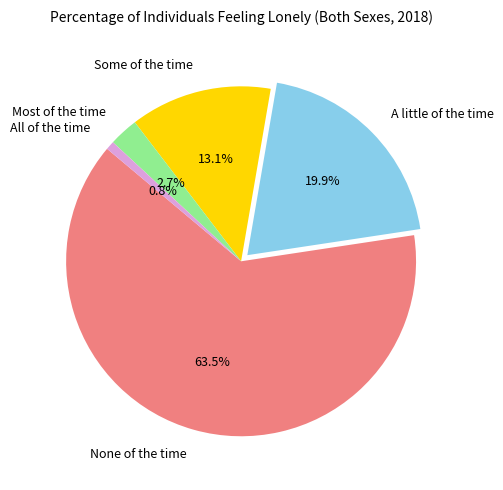

Approximately how many times larger is the value at Some of the time compared to Most of the time?

4.9